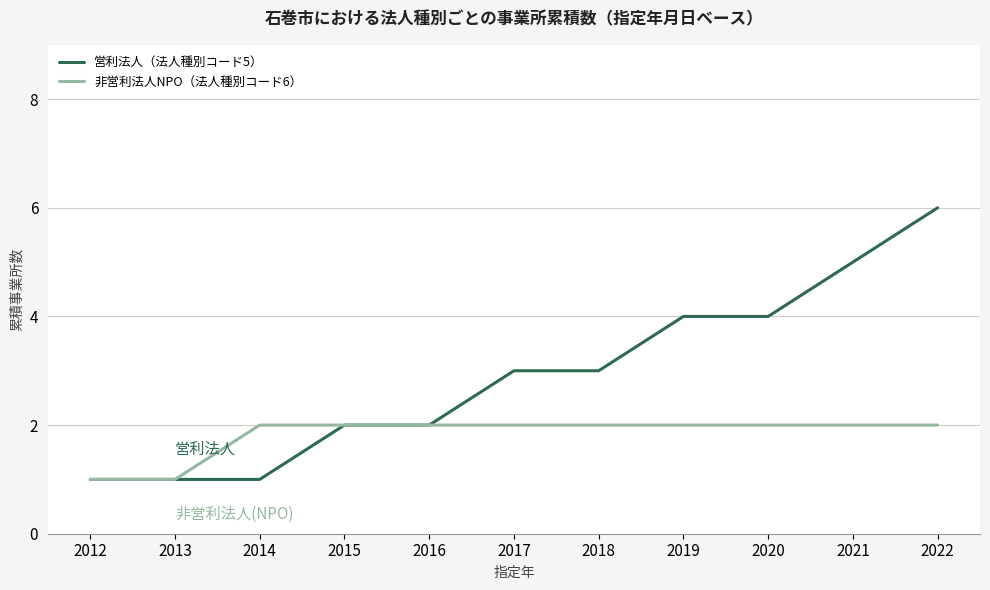

What is the sum of the 非営利法人NPO（法人種別コード6） values at 2013 and 2015?

3